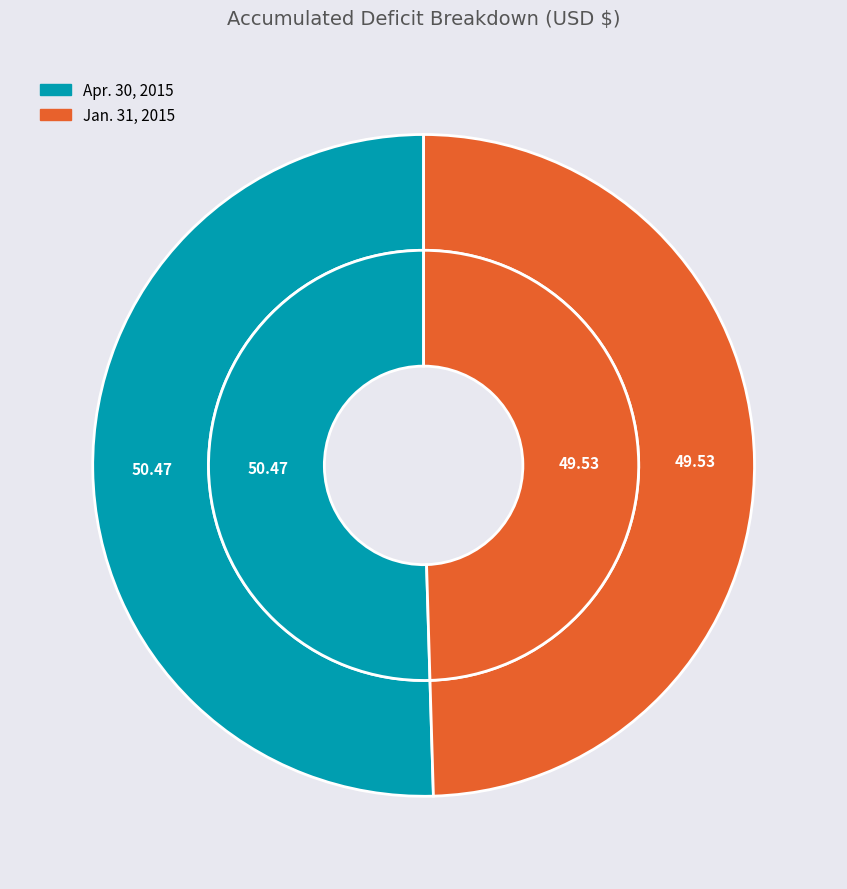

The Apr. 30, 2015 slice represents 50% of the pie. True or false?

True